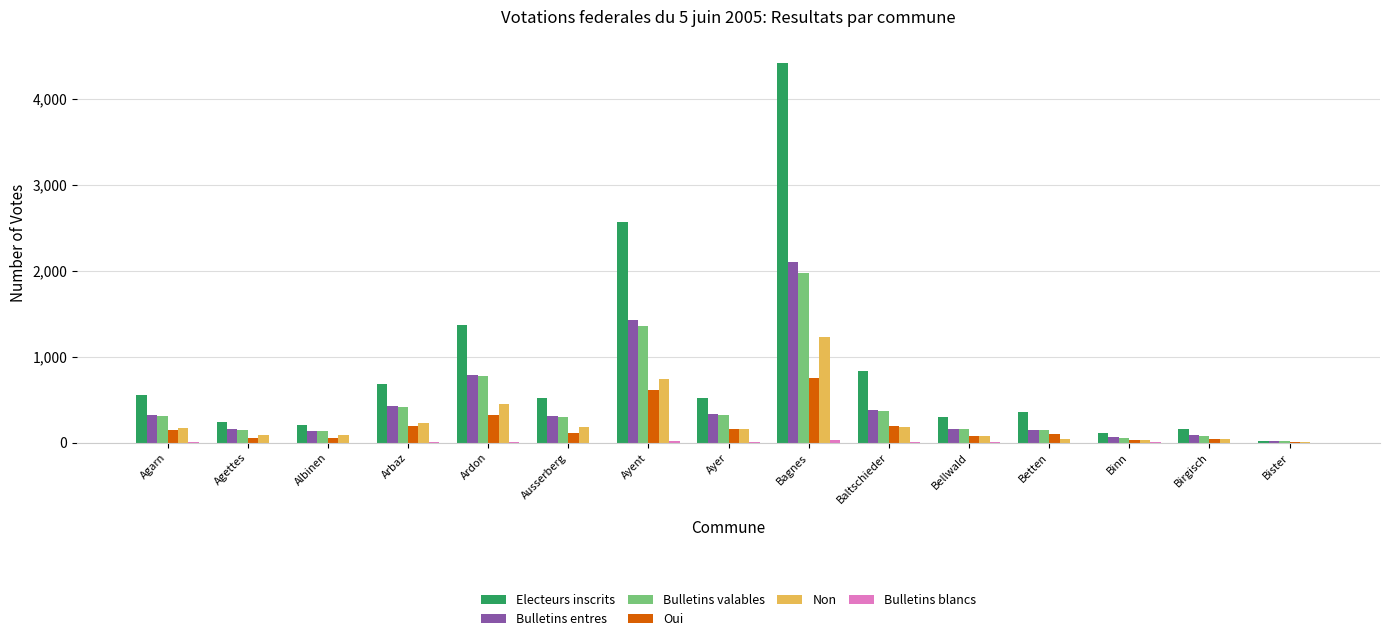

Count the number of data series in this chart.

6